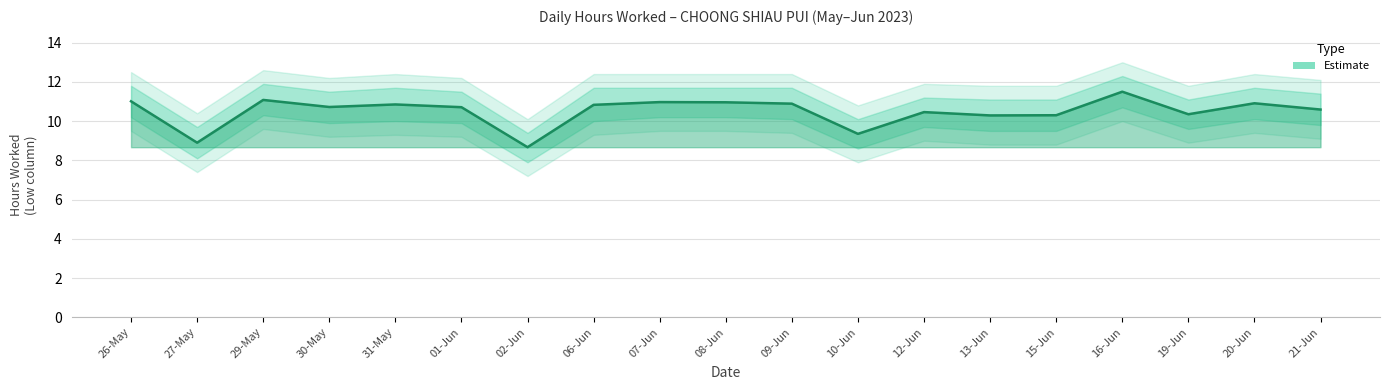

What is the smallest value displayed?

8.7